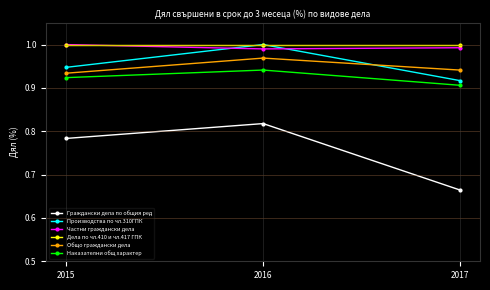

Is the value of Наказателни общ характер at 2017 greater than the value of Дела по чл.410 и чл.417 ГПК at 2015?

No